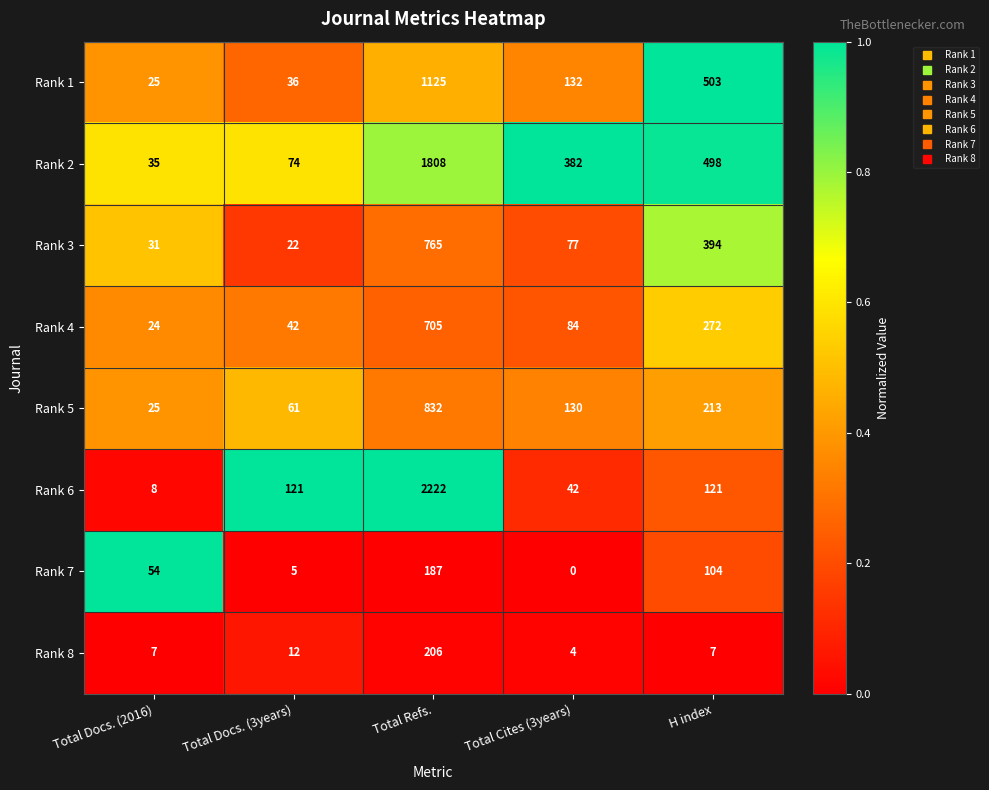

At which category does the chart reach its minimum across all series?

Total Cites (3years)